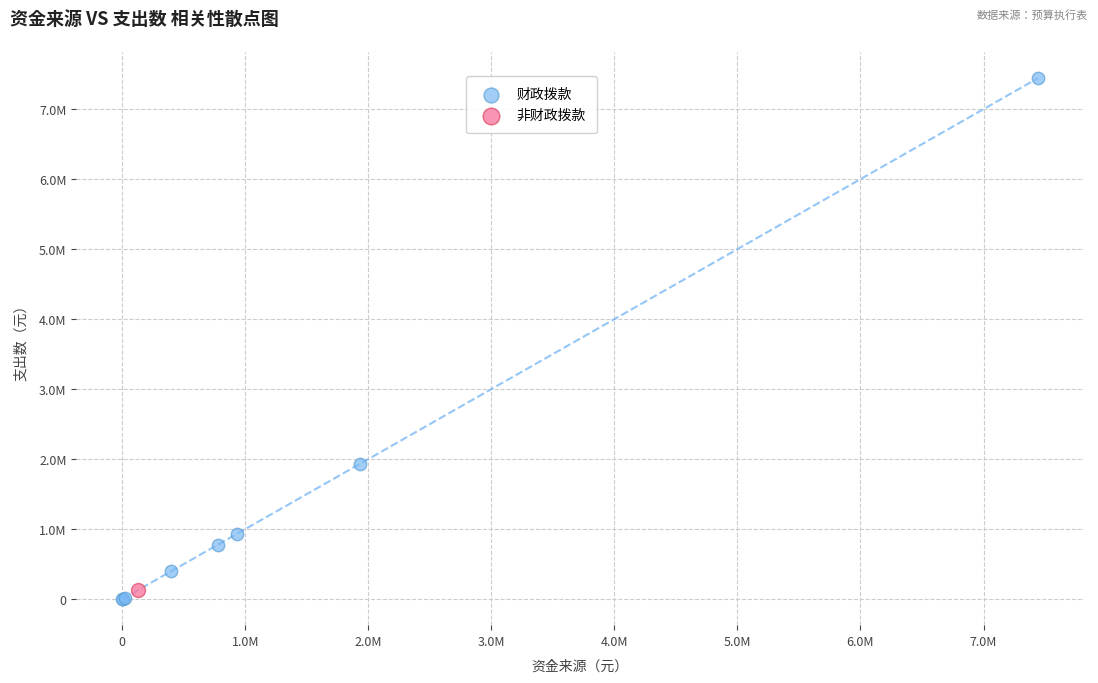

What are all the series names shown in the legend?

财政拨款, 非财政拨款